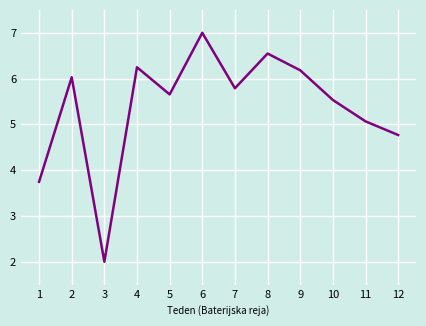

True or false: the data shows 2.0 at 7.

False